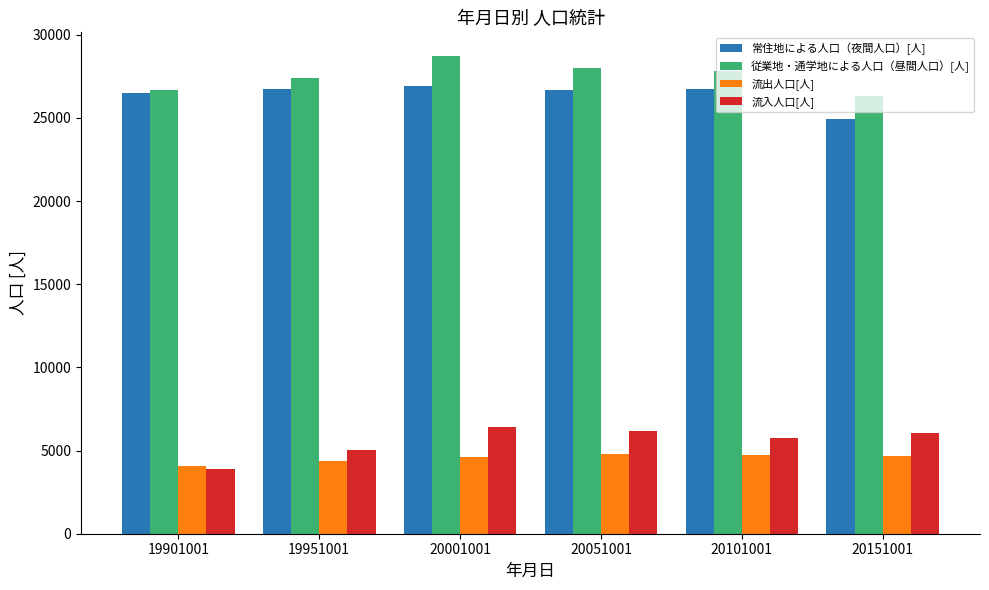

At which category does the chart reach its peak across all series?

20001001